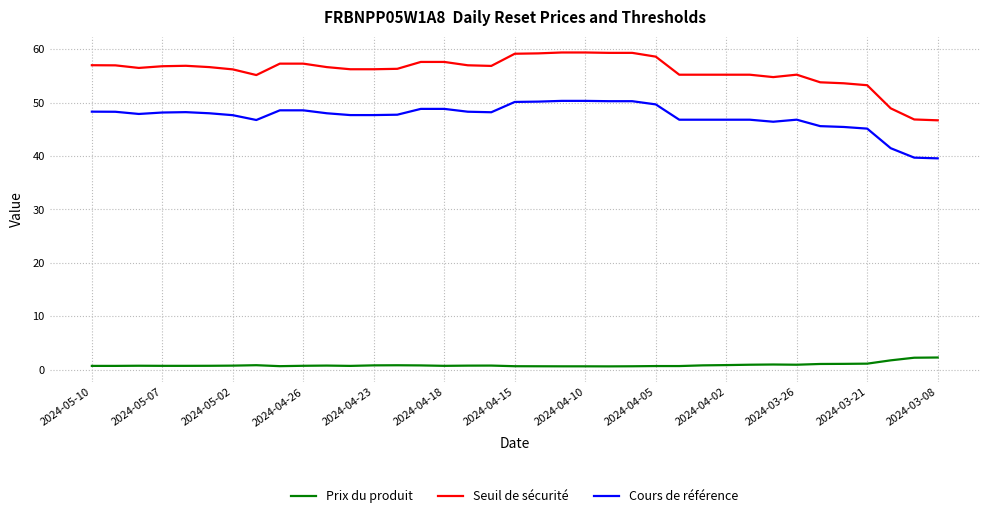

True or false: Cours de référence and Seuil de sécurité intersect in this chart.

False